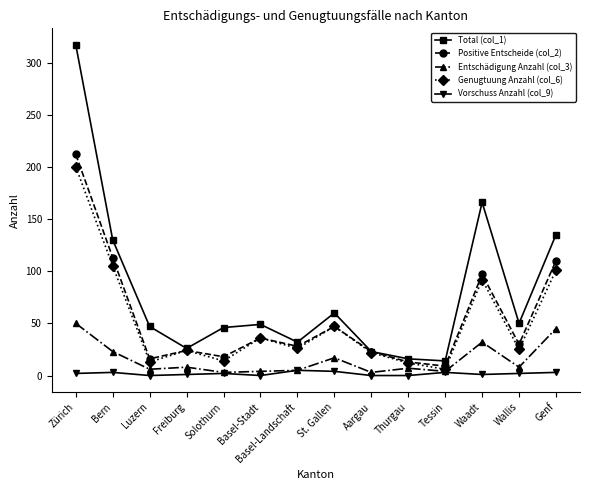

How many values in the Positive Entscheide (col_2) series are below 30?

7